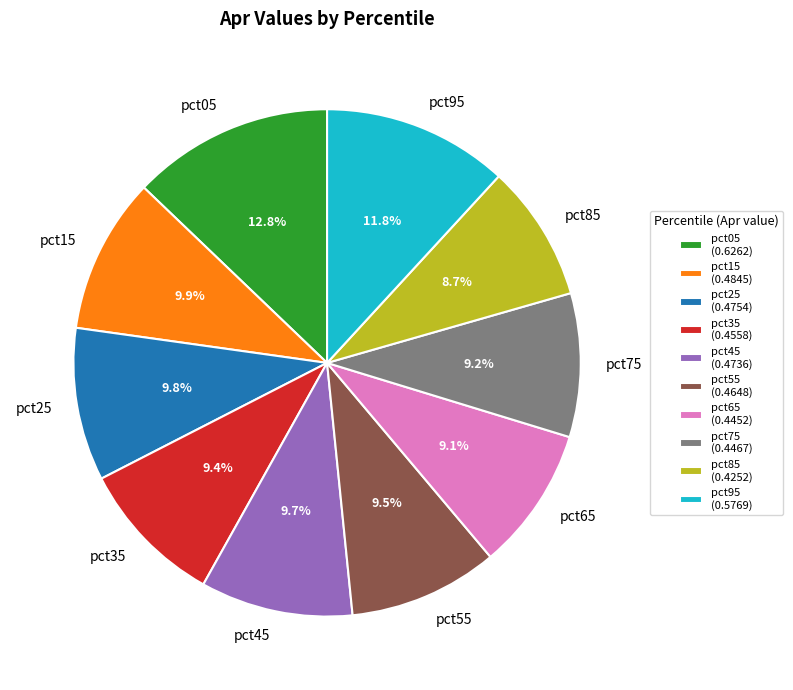

To the nearest percent, what percentage of the pie is pct75?

9%